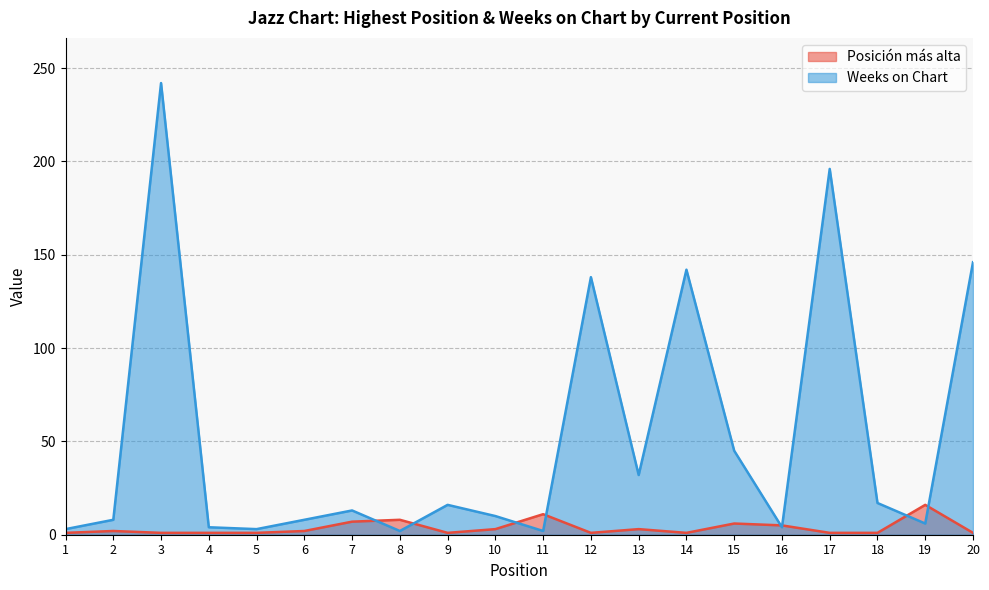

What is the difference between the highest and lowest values at 3?

241